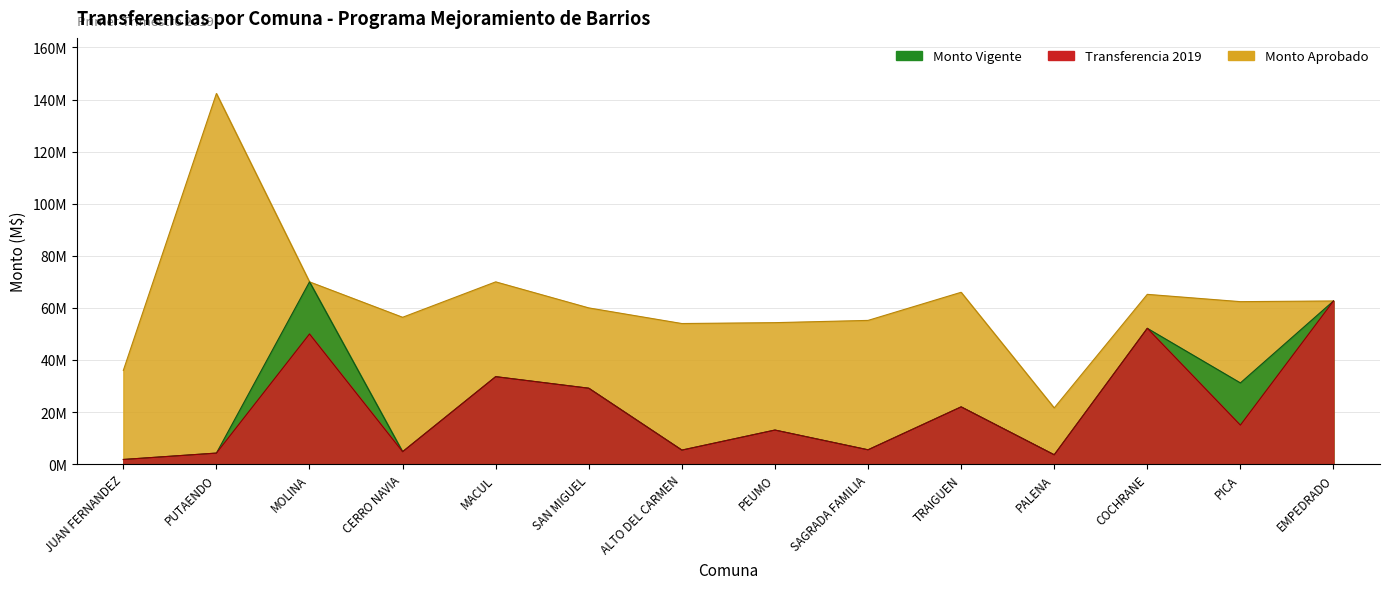

What is the label of the 14th point from the left?

EMPEDRADO